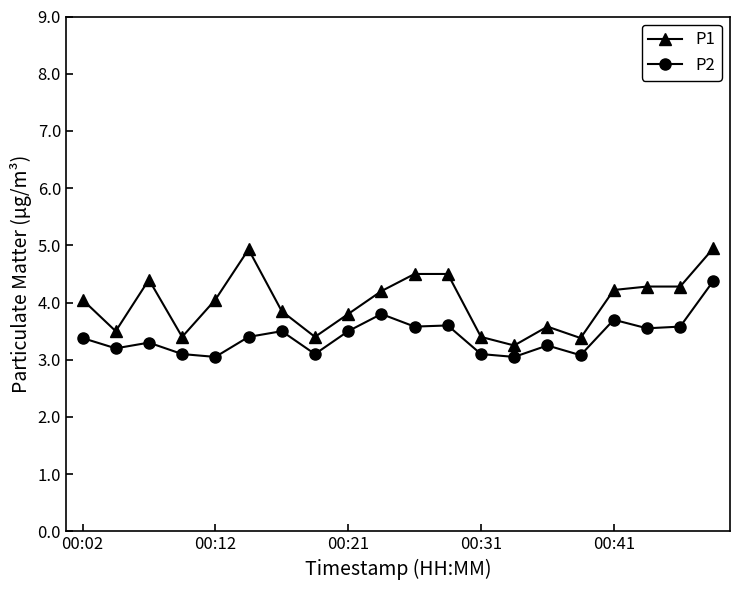

Which series has the widest spread of values?

P1